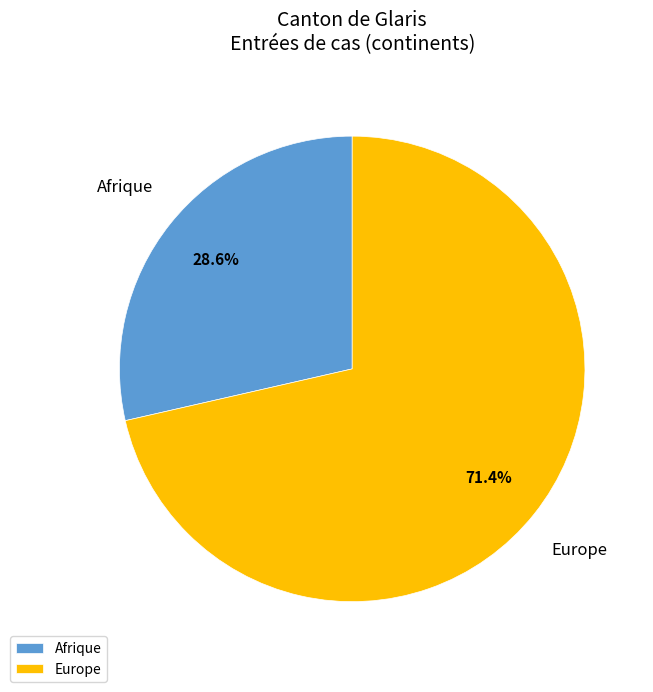

Approximately how many times larger is the value at Afrique compared to Europe?

0.4